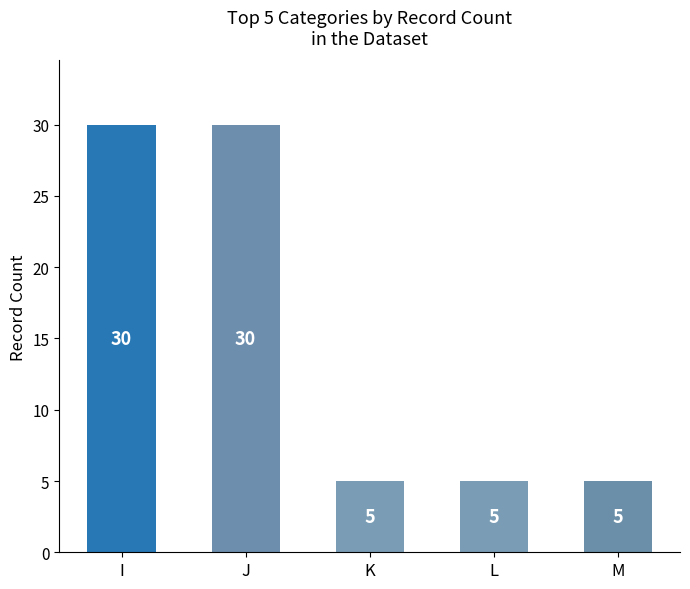

Does the chart contain any negative values?

No